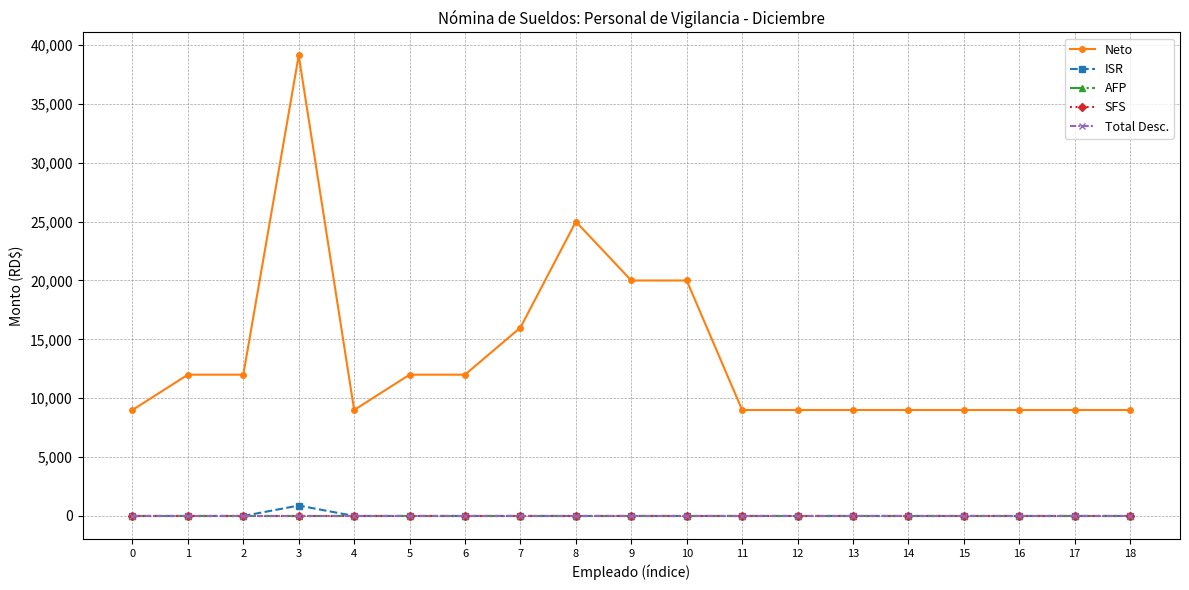

Reading left to right, what are all the values shown in this chart?

Neto: 0=9000.0	1=12000.0	2=12000.0	3=39116.0	4=9000.0	5=12000.0	6=12000.0	7=16000.0	8=25000.0	9=20000.0	10=20000.0	11=9000.0	12=9000.0	13=9000.0	14=9000.0	15=9000.0	16=9000.0	17=9000.0	18=9000.0
ISR: 0=0.0	1=0.0	2=0.0	3=884.0	4=0.0	5=0.0	6=0.0	7=0.0	8=0.0	9=0.0	10=0.0	11=0.0	12=0.0	13=0.0	14=0.0	15=0.0	16=0.0	17=0.0	18=0.0
AFP: 0=0.0	1=0.0	2=0.0	3=0.0	4=0.0	5=0.0	6=0.0	7=0.0	8=0.0	9=0.0	10=0.0	11=0.0	12=0.0	13=0.0	14=0.0	15=0.0	16=0.0	17=0.0	18=0.0
SFS: 0=0.0	1=0.0	2=0.0	3=0.0	4=0.0	5=0.0	6=0.0	7=0.0	8=0.0	9=0.0	10=0.0	11=0.0	12=0.0	13=0.0	14=0.0	15=0.0	16=0.0	17=0.0	18=0.0
Total Desc.: 0=0.0	1=0.0	2=0.0	3=0.0	4=0.0	5=0.0	6=0.0	7=0.0	8=0.0	9=0.0	10=0.0	11=0.0	12=0.0	13=0.0	14=0.0	15=0.0	16=0.0	17=0.0	18=0.0